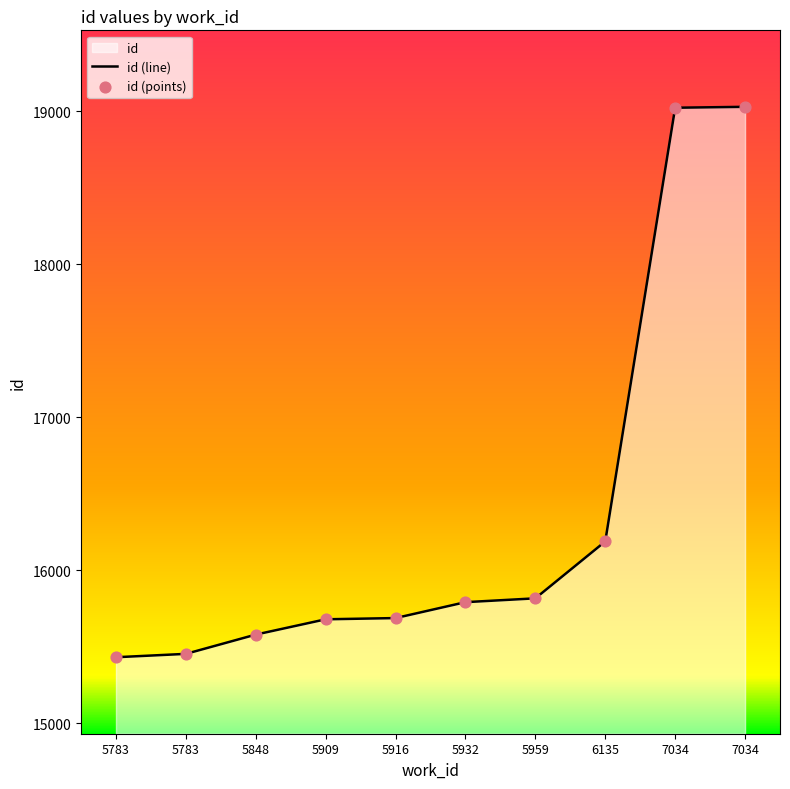

What is the change in value from 5959 to 7034?

+3207